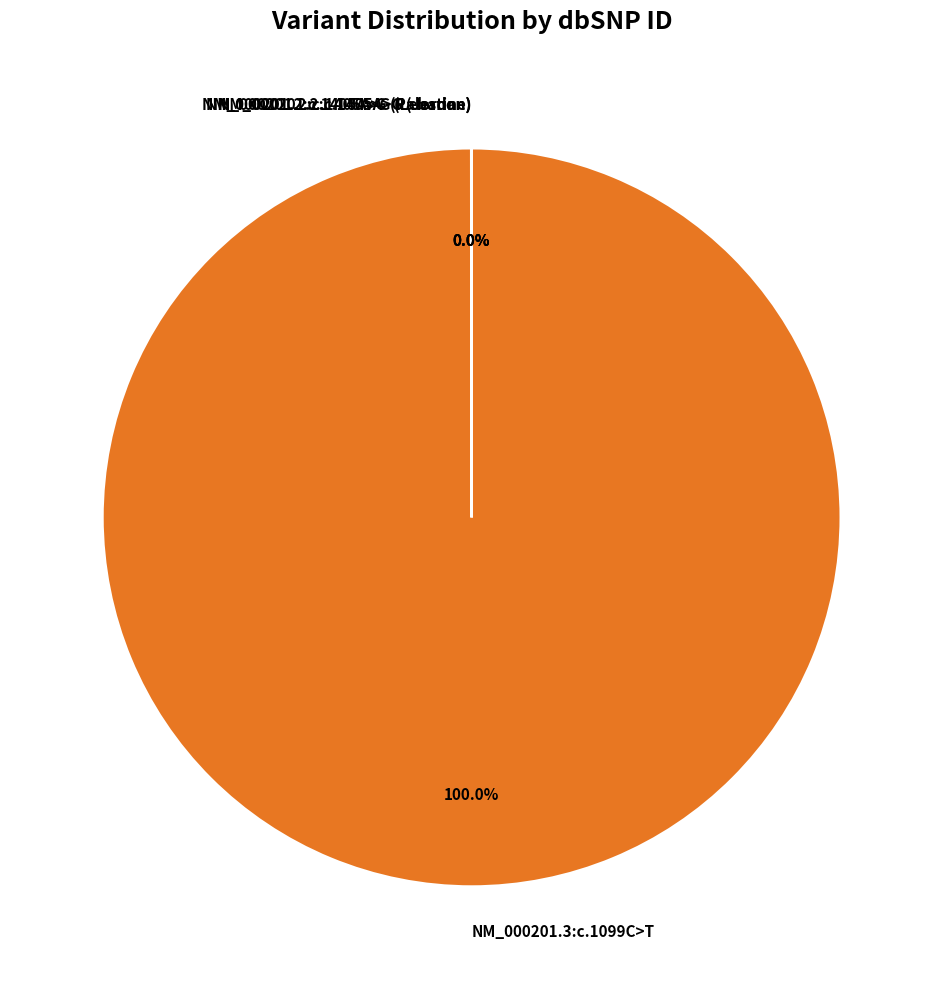

Is NM_000201.3:c.1099C>T the majority of the pie?

Yes